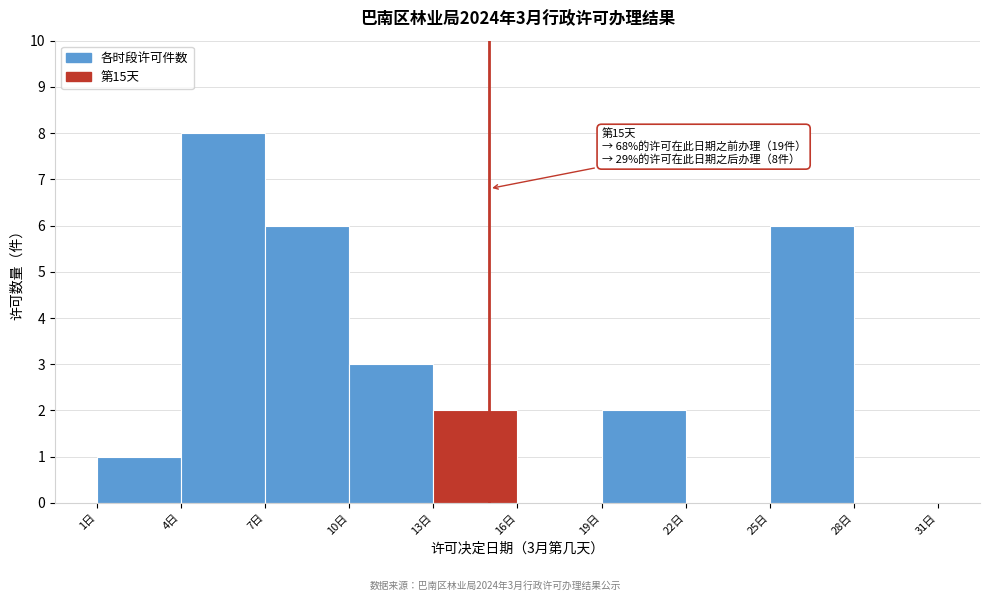

Which range on the x-axis has the tallest bar?

4 to 7